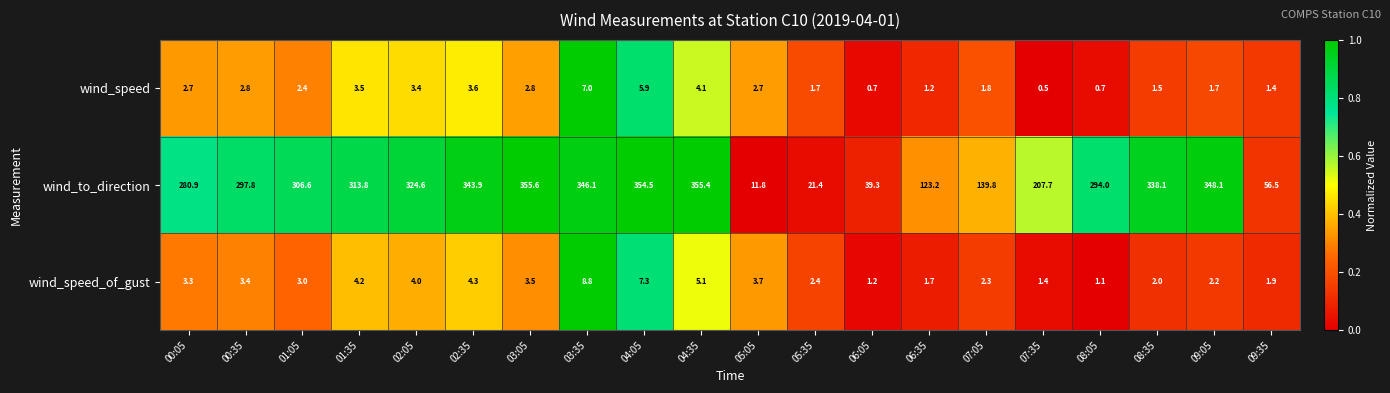

Count the number of data series in this chart.

3